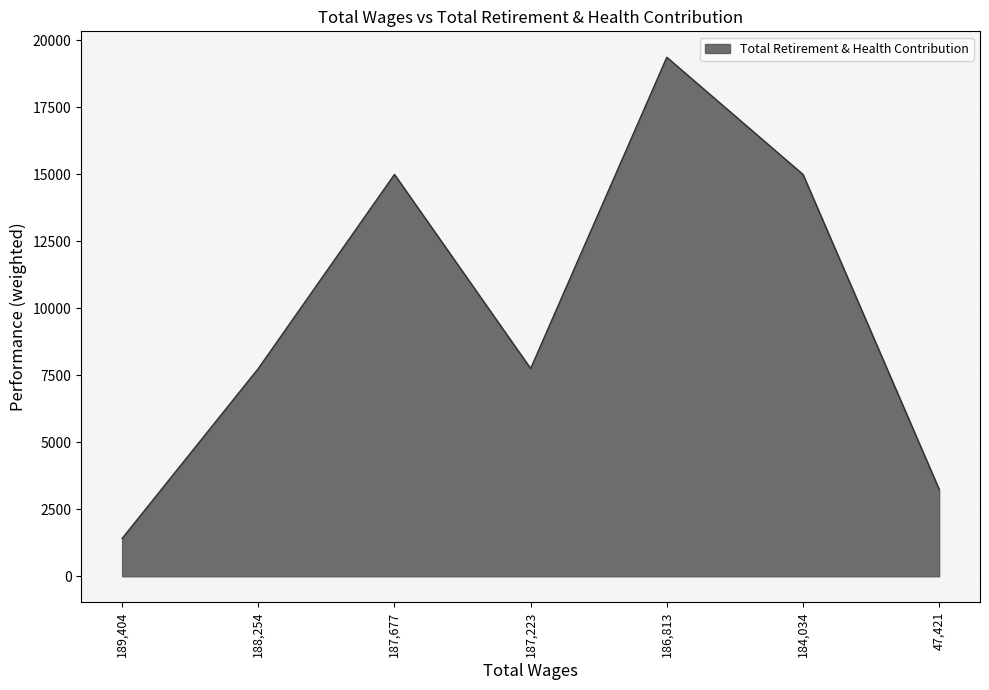

Reading left to right, what are all the values shown in this chart?

1411	7753	14996	7753	19368	14996	3243